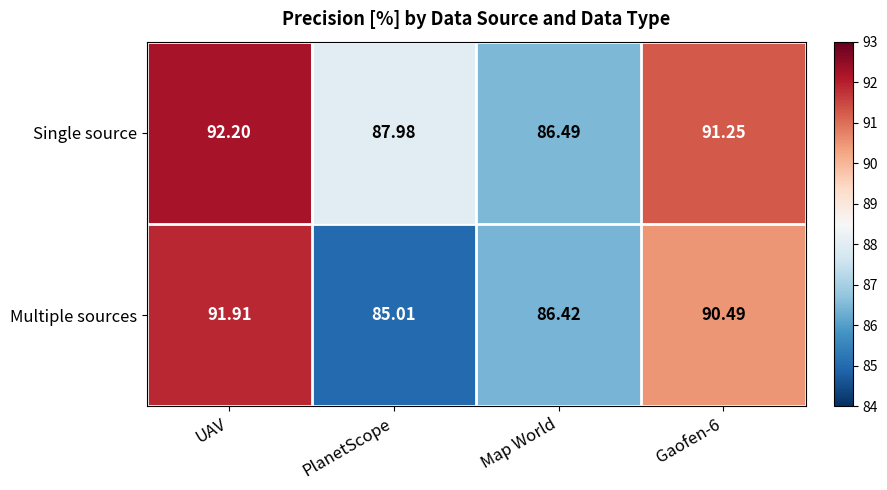

How many data points in Single source are less than 91?

2